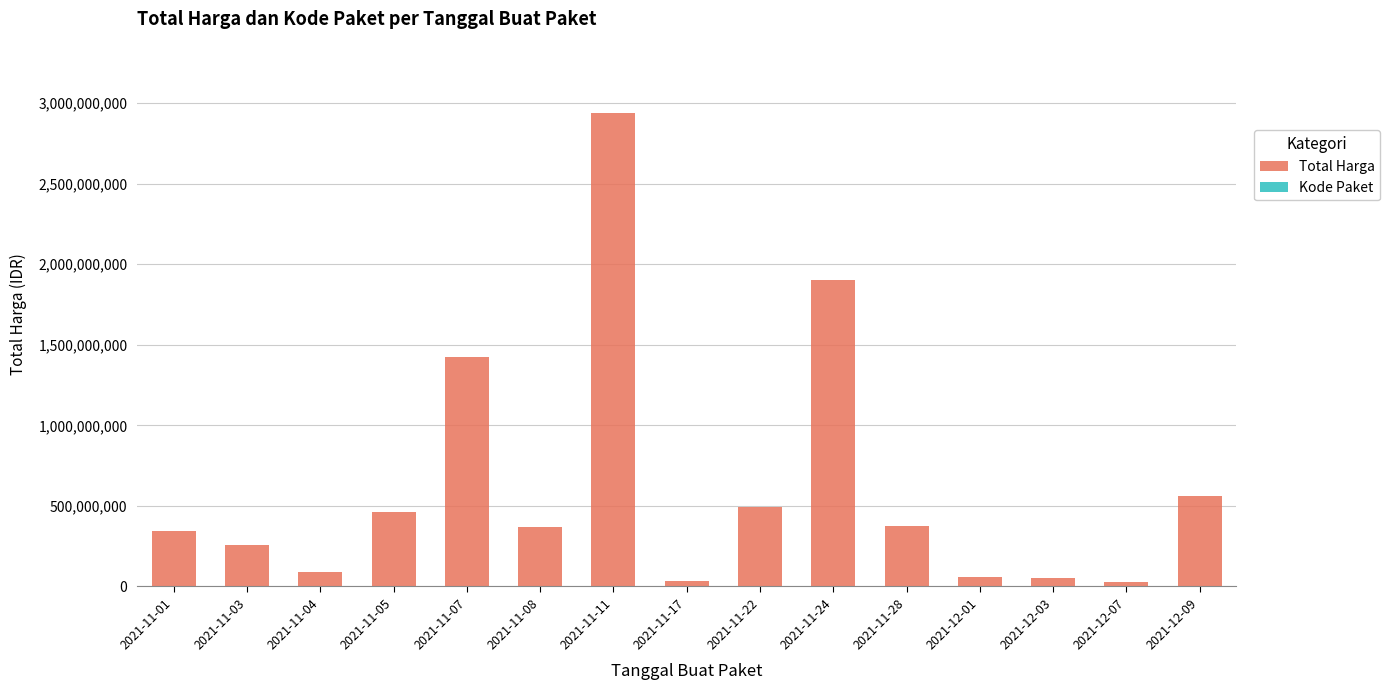

What is the label of the 6th bar from the left?

2021-11-08